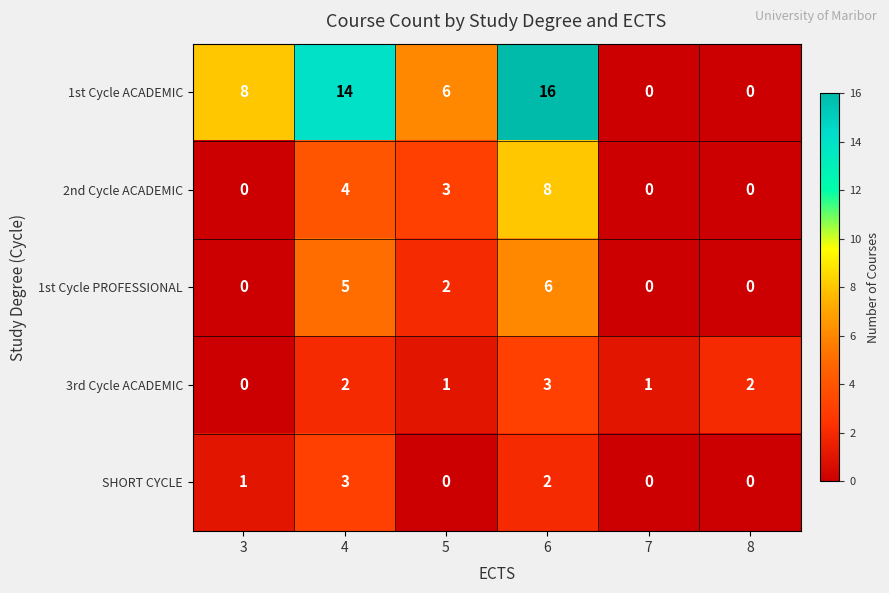

Which series has the largest range (max minus min)?

1st Cycle ACADEMIC